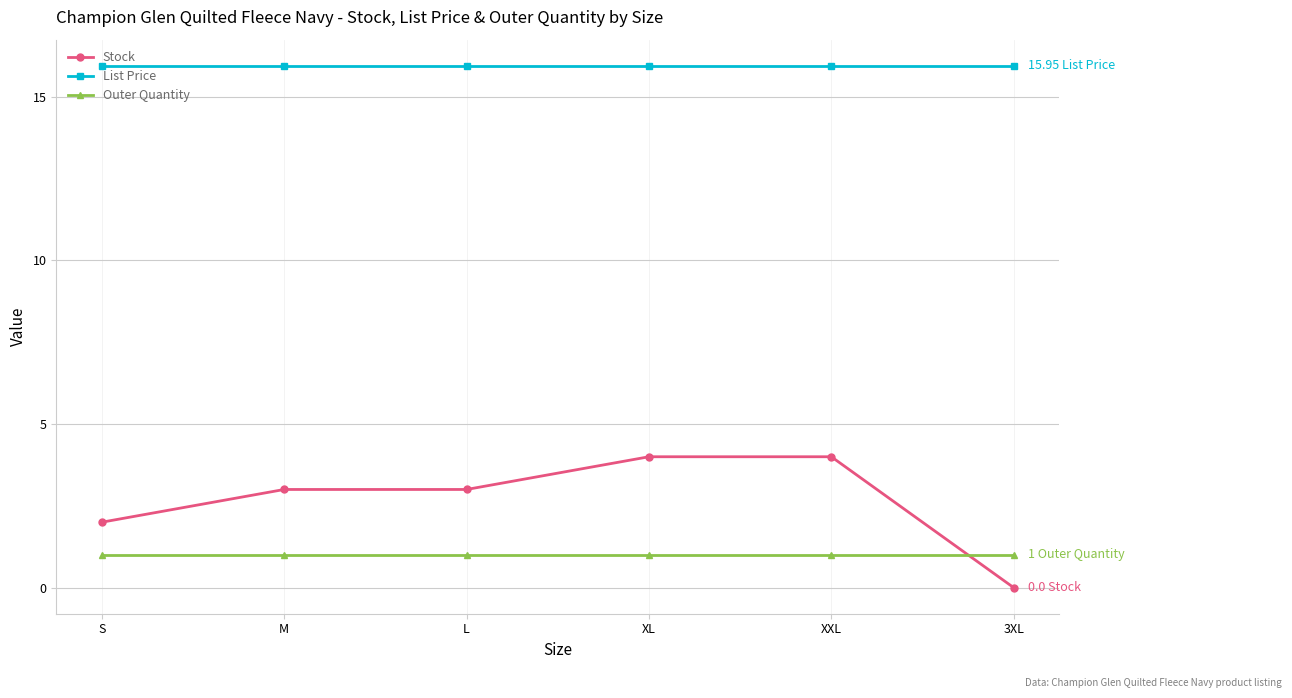

Rank the series at XL from highest to lowest value.

List Price, Stock, Outer Quantity